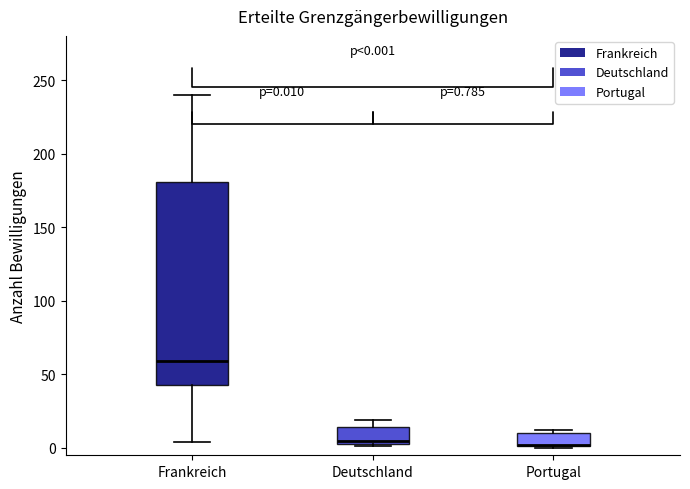

Which box is the tallest, from its lower edge to its upper edge?

Frankreich